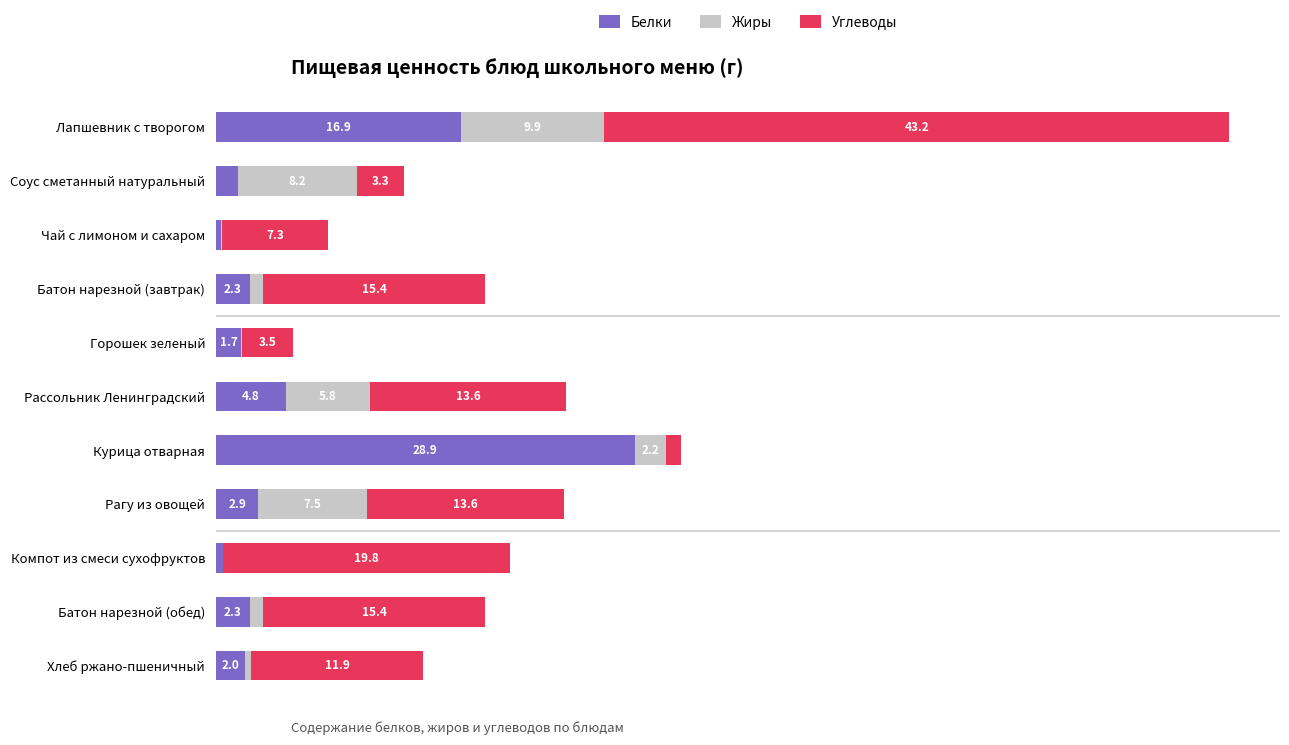

At which label does Белки reach its peak?

Курица отварная